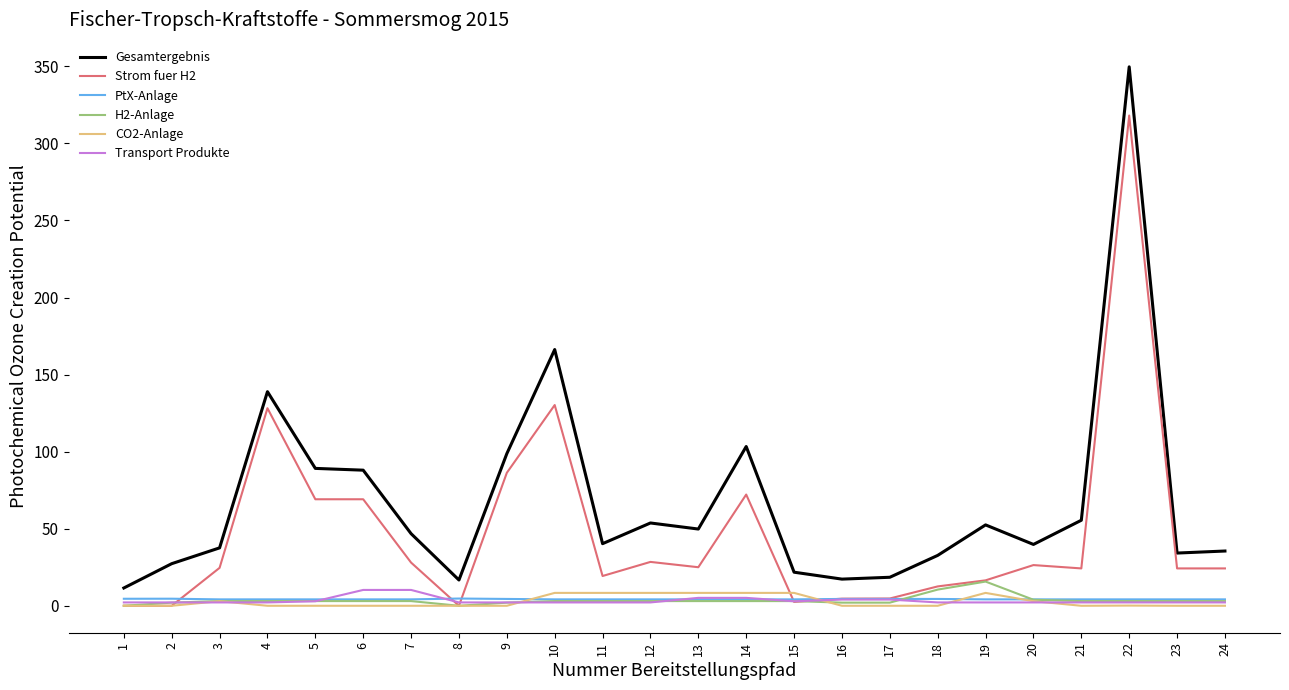

Is it true that CO2-Anlage equals 0.0 at 24?

True